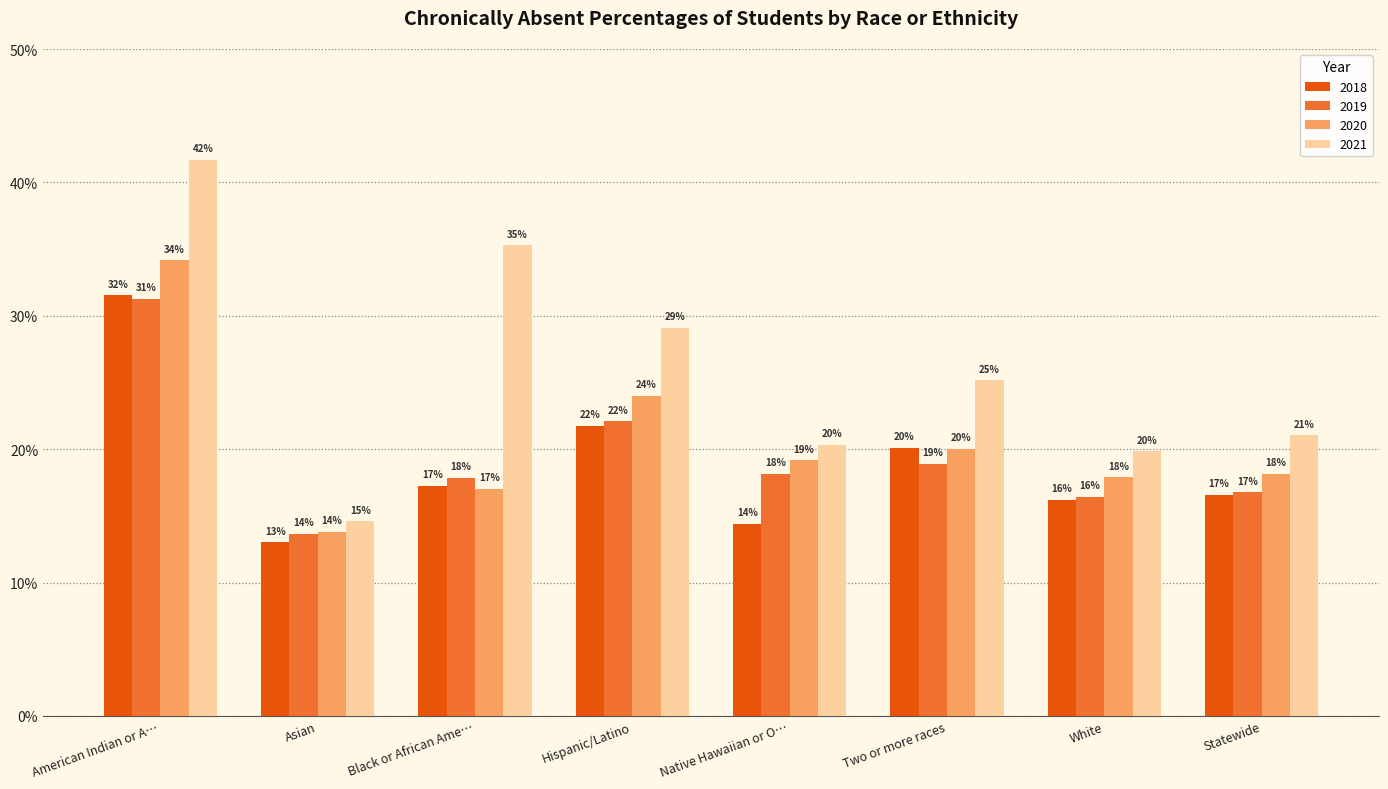

What is the total value across all series at Asian?

0.6